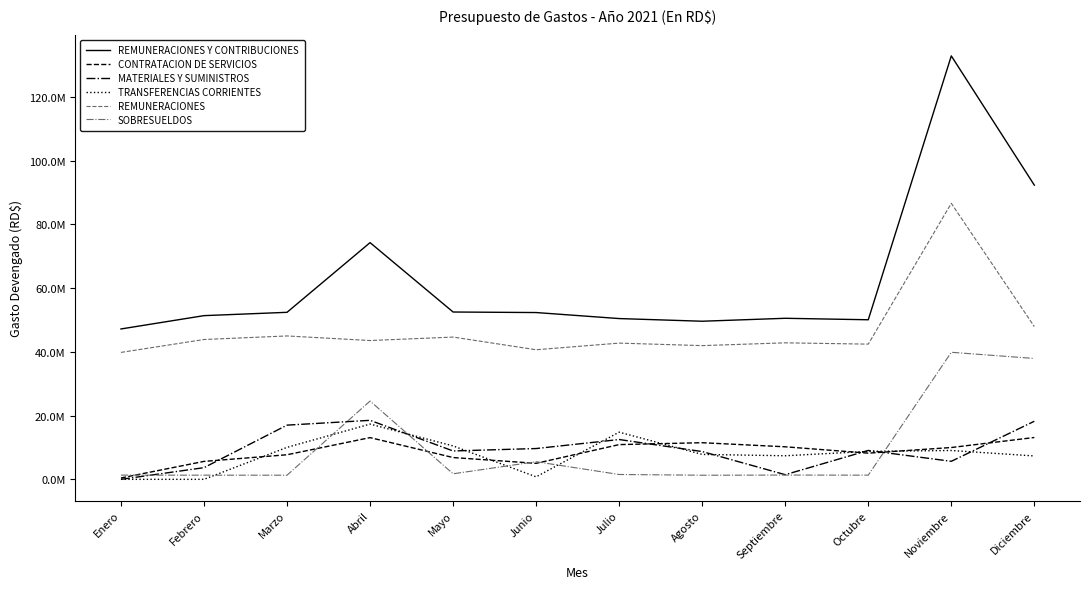

Is it true that CONTRATACION DE SERVICIOS equals 5635998.6 at Febrero?

True